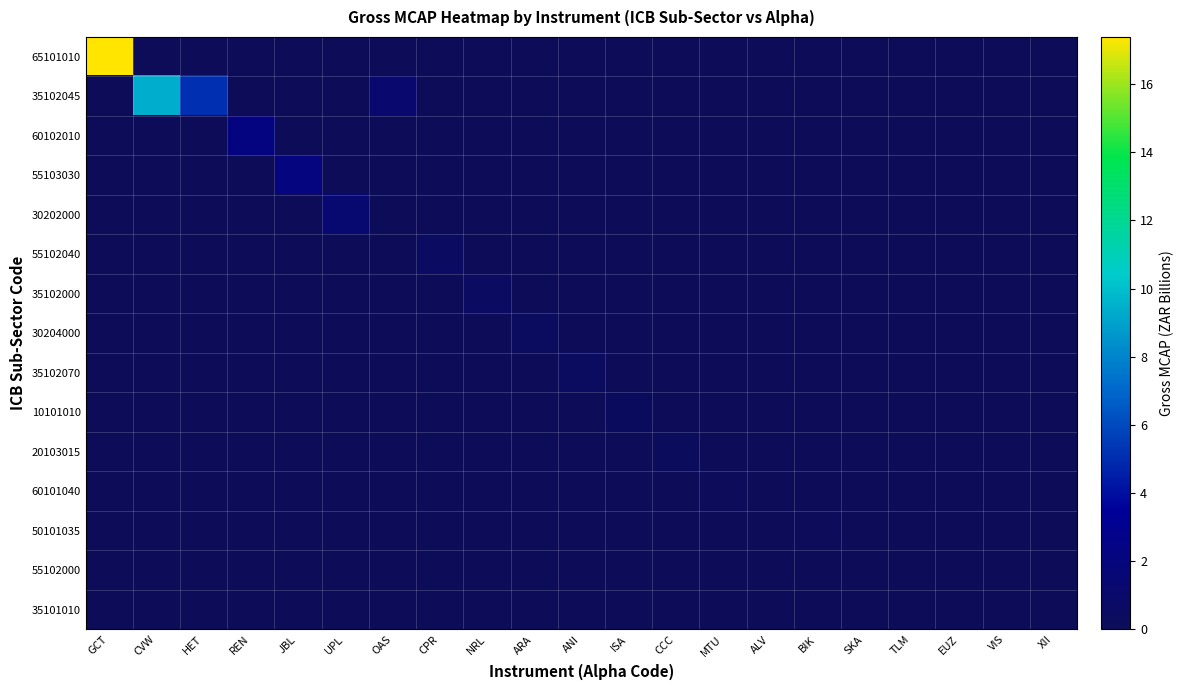

At how many categories does at least one series exceed 13?

1